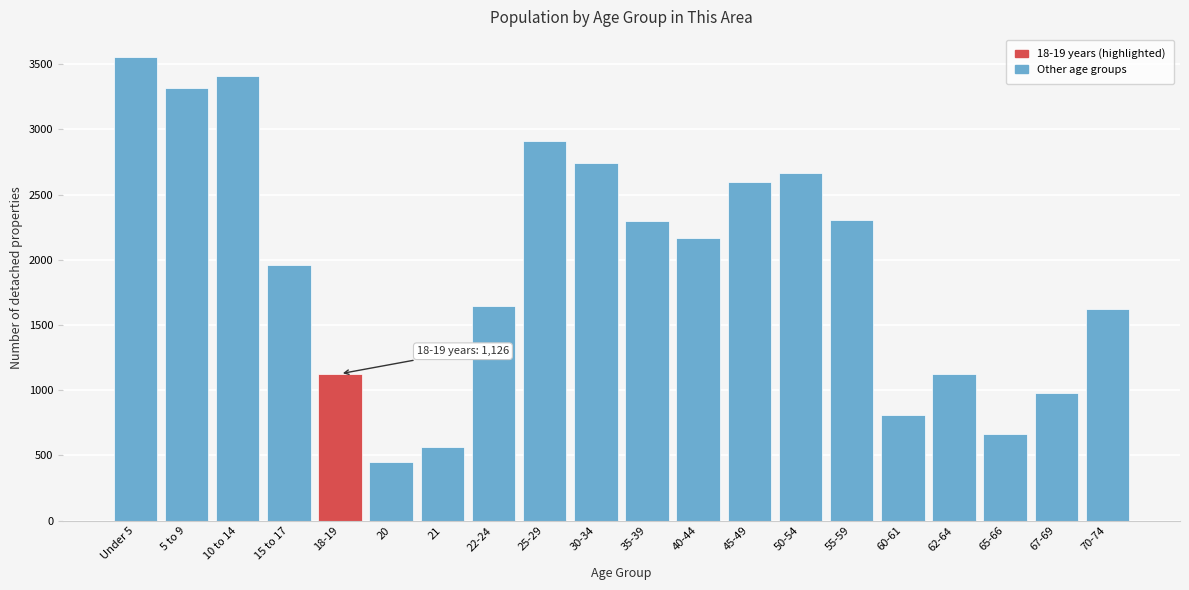

What is the label of the 10th bar from the right?

35-39